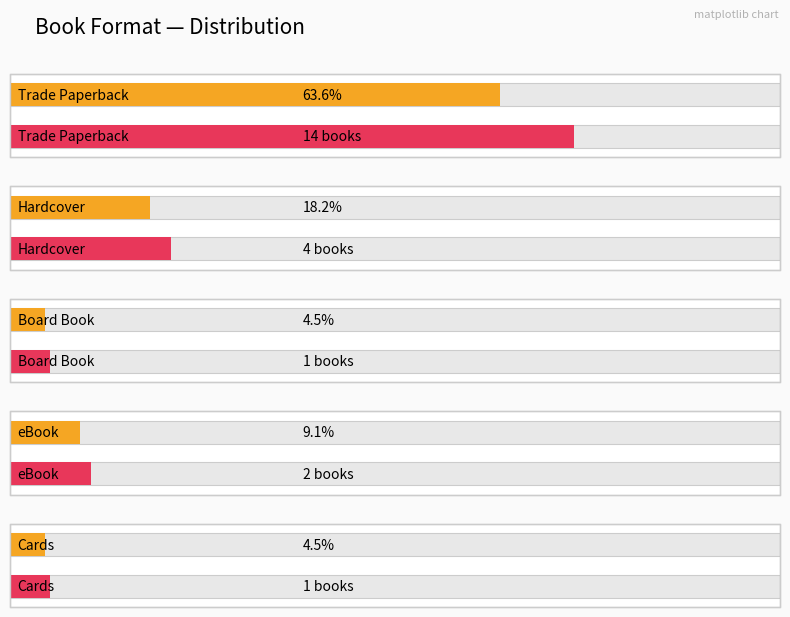

The value of Unique_Keys at Cards is 0. True or false?

False